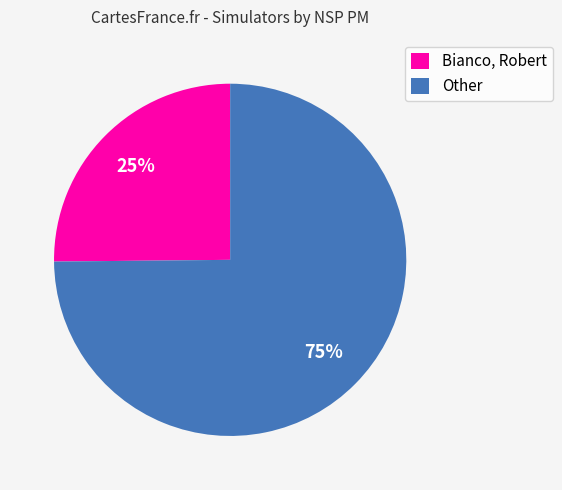

Which category has the smallest portion of the pie?

Bianco, Robert